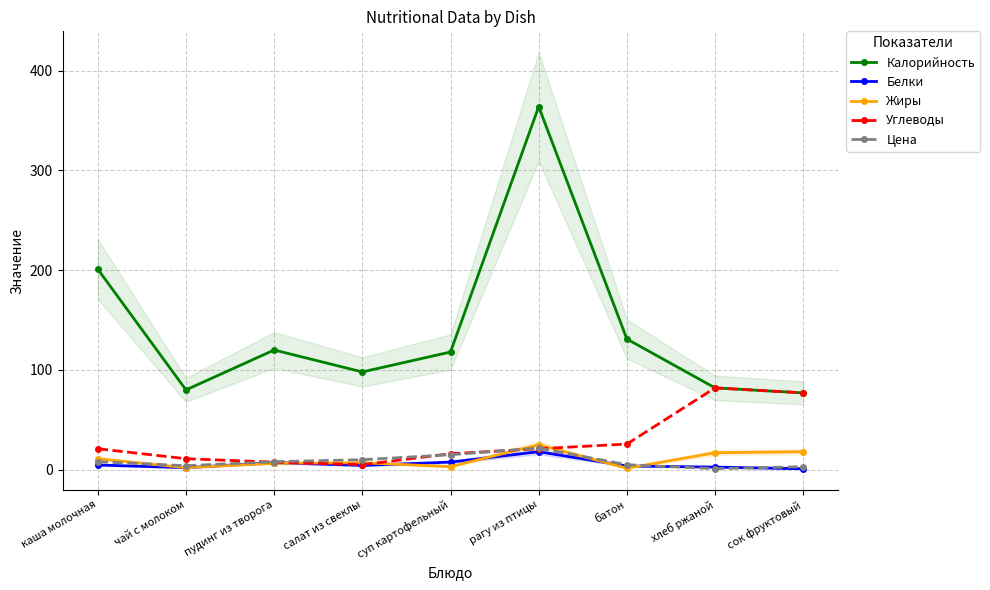

Reading left to right, what are all the values shown in this chart?

Калорийность: каша молочная=201.0	чай с молоком=80.0	пудинг из творога=120.0	салат из свеклы=98.0	суп картофельный=118.0	рагу из птицы=364.0	батон=131.0	хлеб ржаной=82.0	сок фруктовый=77.0
Белки: каша молочная=4.7	чай с молоком=2.0	пудинг из творога=7.1	салат из свеклы=4.3	суп картофельный=7.6	рагу из птицы=18.0	батон=3.7	хлеб ржаной=2.6	сок фруктовый=0.9
Жиры: каша молочная=11.0	чай с молоком=2.0	пудинг из творога=6.5	салат из свеклы=7.0	суп картофельный=3.0	рагу из птицы=25.0	батон=1.4	хлеб ржаной=17.0	сок фруктовый=18.0
Углеводы: каша молочная=21.0	чай с молоком=11.0	пудинг из творога=7.5	салат из свеклы=5.0	суп картофельный=16.0	рагу из птицы=21.0	батон=25.7	хлеб ржаной=82.0	сок фруктовый=77.0
Цена: каша молочная=8.0	чай с молоком=4.0	пудинг из творога=8.0	салат из свеклы=10.0	суп картофельный=15.0	рагу из птицы=21.6	батон=5.0	хлеб ржаной=1.0	сок фруктовый=3.0